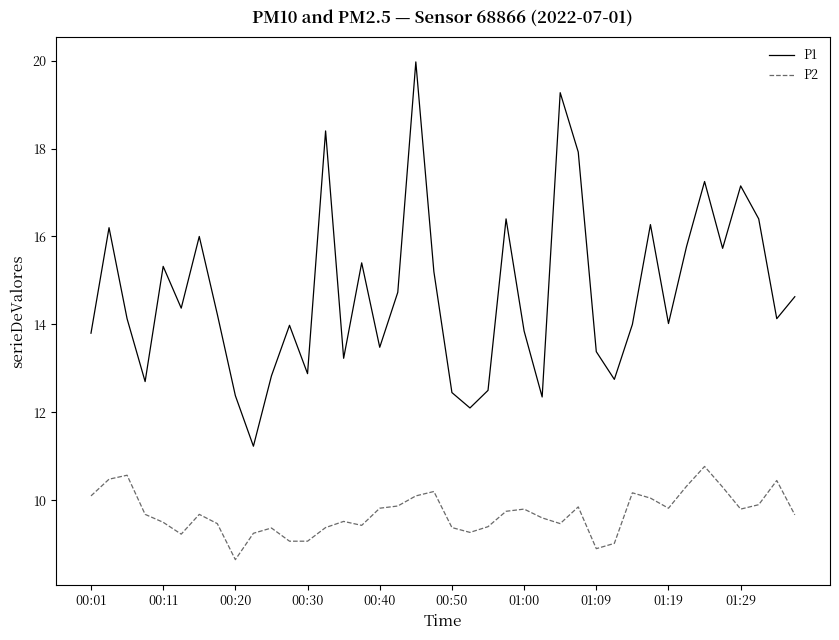

What is the difference between the maximum and minimum values in the P2 series?

2.1